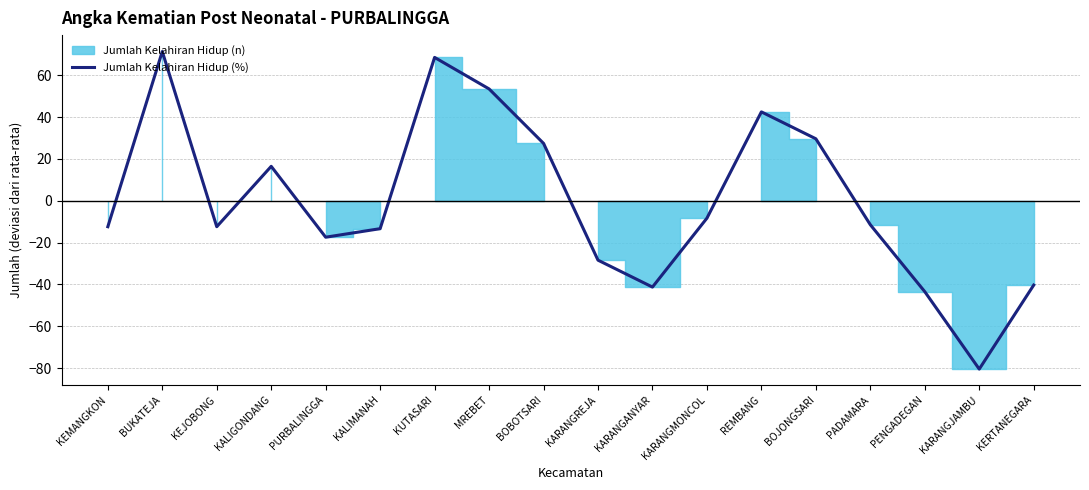

Reading left to right, what are all the values shown in this chart?

-12.4	71.3	-12.4	16.4	-17.4	-13.3	68.5	53.4	27.4	-28.4	-41.2	-8.3	42.5	29.6	-11.5	-43.4	-80.4	-40.3